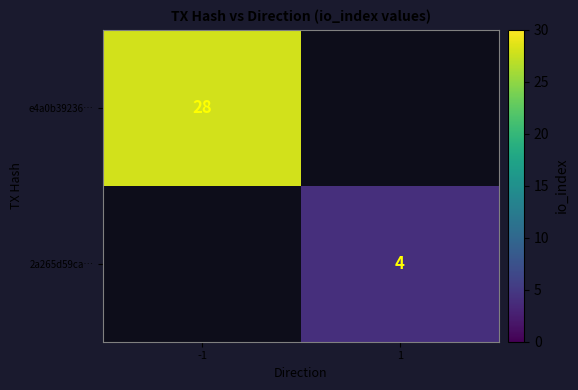

Which category has the highest value across all series?

-1